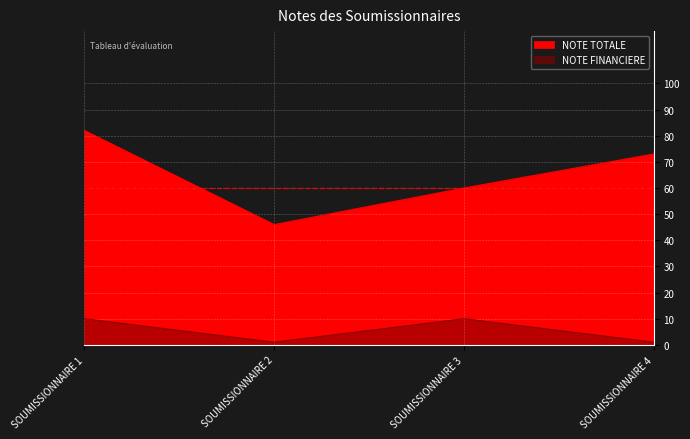

Reading left to right, what are all the values shown in this chart?

NOTE TOTALE: SOUMISSIONNAIRE 1=82	SOUMISSIONNAIRE 2=46	SOUMISSIONNAIRE 3=60	SOUMISSIONNAIRE 4=73
NOTE FINANCIERE: SOUMISSIONNAIRE 1=10	SOUMISSIONNAIRE 2=1	SOUMISSIONNAIRE 3=10	SOUMISSIONNAIRE 4=1